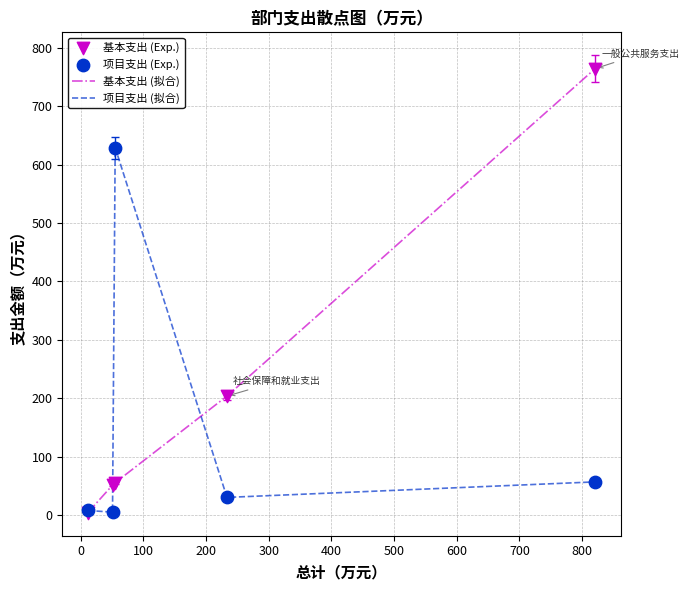

Which series has the largest total across all categories?

基本支出 (拟合)